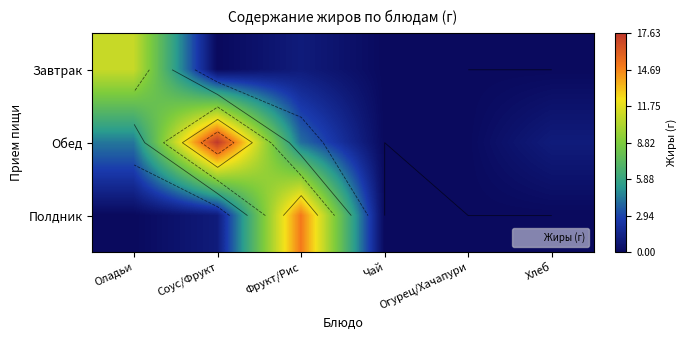

The Завтрак series shows 1.0 at Фрукт/Рис. True or false?

True